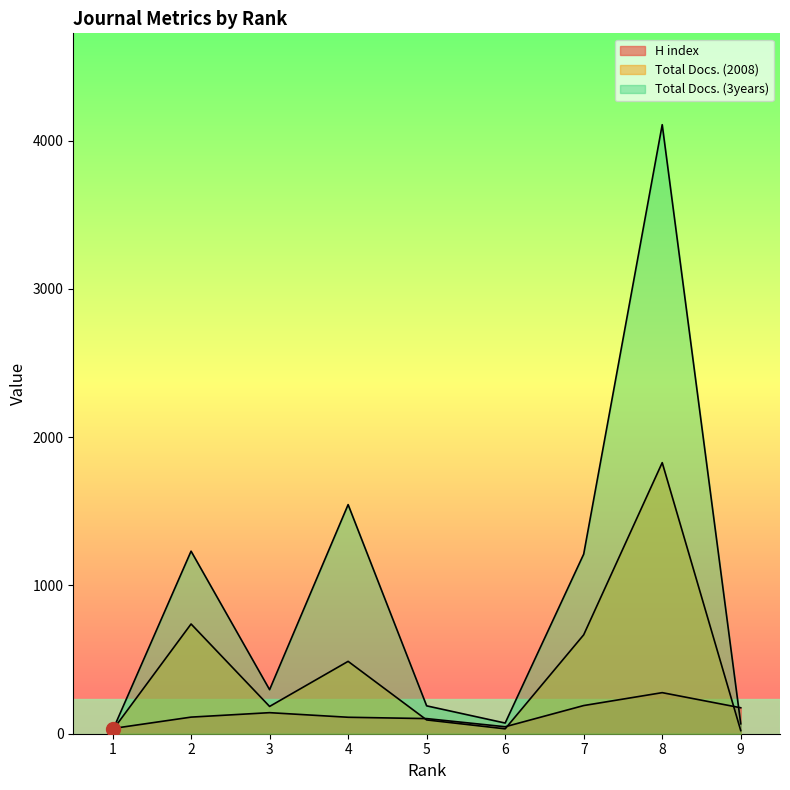

What is the value of the H index point at the 9th from the left?

175